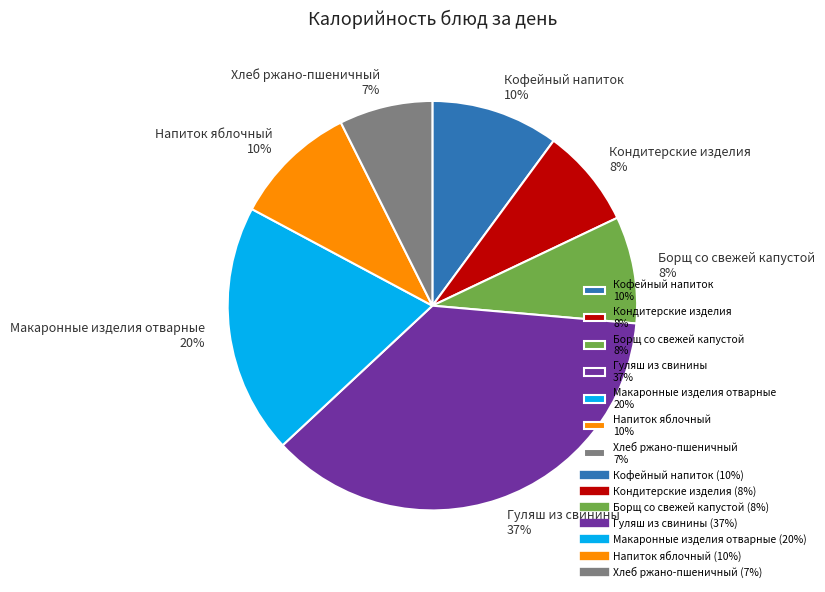

Is it true that Кофейный напиток is 10% of the pie?

True